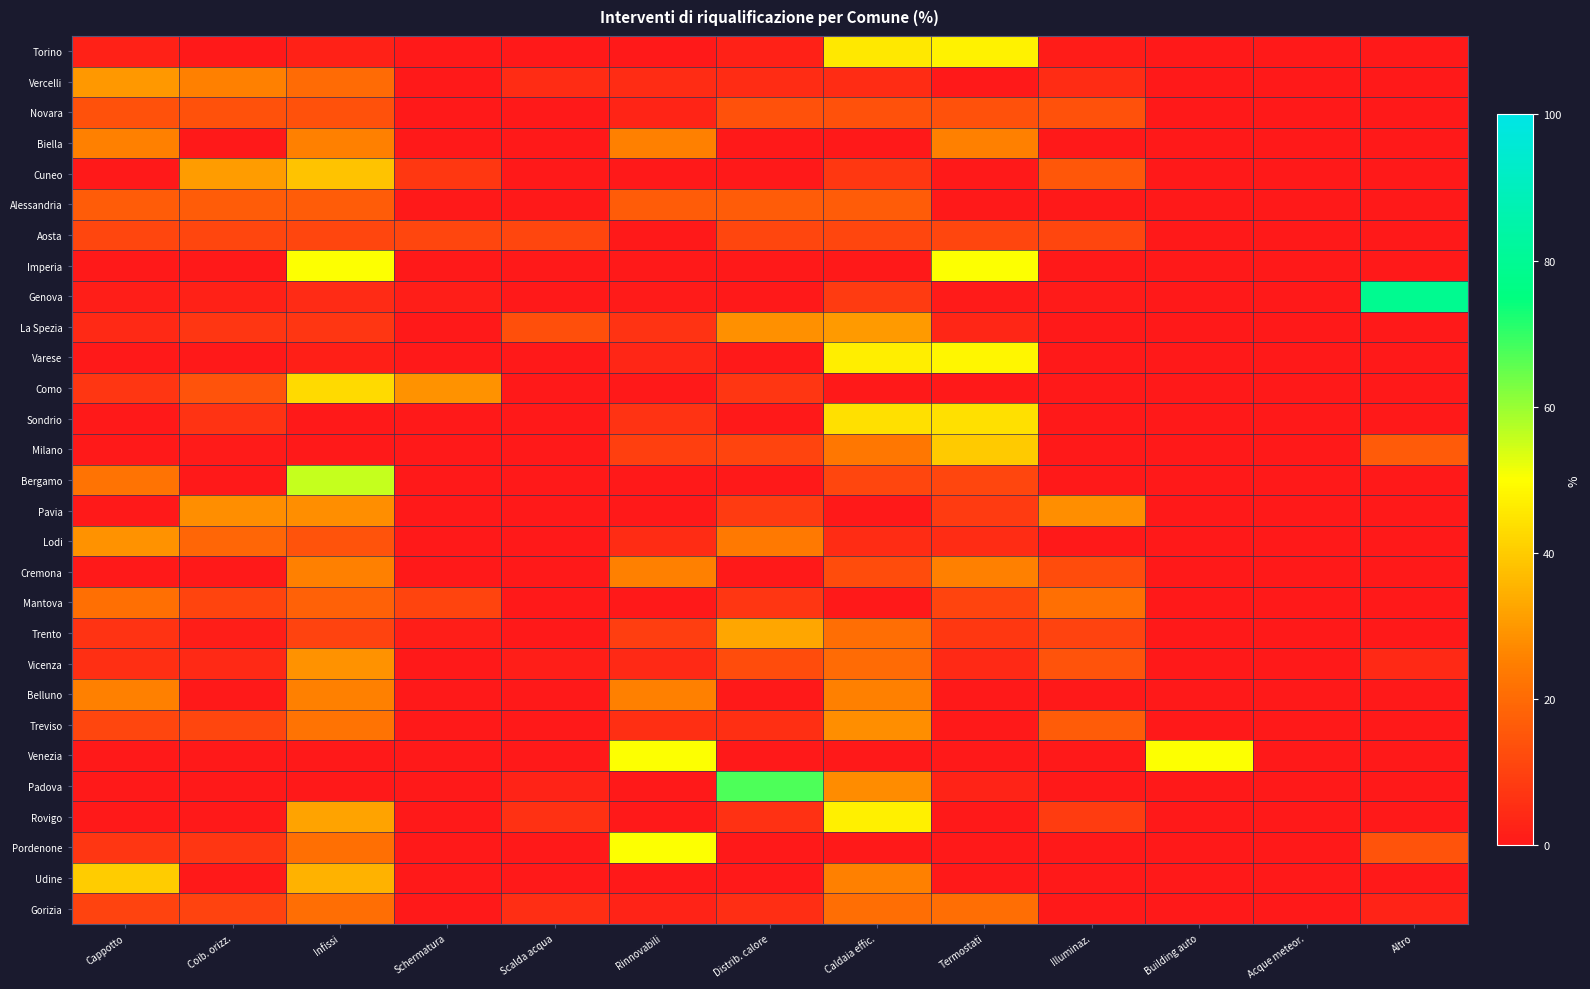

Reading right to left, extract all data points from this chart.

Torino: Altro=0.0	Acque meteor.=0.0	Building auto=0.0	Illuminaz.=0.8	Termostati=47.6	Caldaia effic.=45.6	Distrib. calore=2.0	Rinnovabili=0.0	Scalda acqua=0.0	Schermatura=0.0	Infissi=2.0	Coib. orizz.=0.0	Cappotto=2.0
Vercelli: Altro=0.0	Acque meteor.=0.0	Building auto=0.0	Illuminaz.=5.0	Termostati=0.0	Caldaia effic.=5.0	Distrib. calore=5.0	Rinnovabili=5.0	Scalda acqua=5.0	Schermatura=0.0	Infissi=20.0	Coib. orizz.=25.0	Cappotto=30.0
Novara: Altro=0.0	Acque meteor.=0.0	Building auto=0.0	Illuminaz.=13.9	Termostati=13.9	Caldaia effic.=13.9	Distrib. calore=13.9	Rinnovabili=2.8	Scalda acqua=0.0	Schermatura=0.0	Infissi=13.9	Coib. orizz.=13.9	Cappotto=13.9
Biella: Altro=0.0	Acque meteor.=0.0	Building auto=0.0	Illuminaz.=0.0	Termostati=25.0	Caldaia effic.=0.0	Distrib. calore=0.0	Rinnovabili=25.0	Scalda acqua=0.0	Schermatura=0.0	Infissi=25.0	Coib. orizz.=0.0	Cappotto=25.0
Cuneo: Altro=0.0	Acque meteor.=0.0	Building auto=0.0	Illuminaz.=15.4	Termostati=0.0	Caldaia effic.=7.7	Distrib. calore=0.0	Rinnovabili=0.0	Scalda acqua=0.0	Schermatura=7.7	Infissi=38.5	Coib. orizz.=30.8	Cappotto=0.0
Alessandria: Altro=0.0	Acque meteor.=0.0	Building auto=0.0	Illuminaz.=0.0	Termostati=0.0	Caldaia effic.=16.7	Distrib. calore=16.7	Rinnovabili=16.7	Scalda acqua=0.0	Schermatura=0.0	Infissi=16.7	Coib. orizz.=16.7	Cappotto=16.7
Aosta: Altro=0.0	Acque meteor.=0.0	Building auto=0.0	Illuminaz.=11.1	Termostati=11.1	Caldaia effic.=11.1	Distrib. calore=11.1	Rinnovabili=0.0	Scalda acqua=11.1	Schermatura=11.1	Infissi=11.1	Coib. orizz.=11.1	Cappotto=11.1
Imperia: Altro=0.0	Acque meteor.=0.0	Building auto=0.0	Illuminaz.=0.0	Termostati=50.0	Caldaia effic.=0.0	Distrib. calore=0.0	Rinnovabili=0.0	Scalda acqua=0.0	Schermatura=0.0	Infissi=50.0	Coib. orizz.=0.0	Cappotto=0.0
Genova: Altro=79.1	Acque meteor.=0.0	Building auto=0.0	Illuminaz.=0.8	Termostati=0.8	Caldaia effic.=8.5	Distrib. calore=0.0	Rinnovabili=0.8	Scalda acqua=0.0	Schermatura=1.6	Infissi=4.7	Coib. orizz.=2.3	Cappotto=1.6
La Spezia: Altro=0.0	Acque meteor.=0.0	Building auto=0.0	Illuminaz.=0.0	Termostati=3.1	Caldaia effic.=30.2	Distrib. calore=28.1	Rinnovabili=6.2	Scalda acqua=13.5	Schermatura=0.0	Infissi=7.3	Coib. orizz.=7.3	Cappotto=4.2
Varese: Altro=0.0	Acque meteor.=0.0	Building auto=0.0	Illuminaz.=0.0	Termostati=48.4	Caldaia effic.=46.8	Distrib. calore=0.0	Rinnovabili=3.2	Scalda acqua=0.0	Schermatura=0.0	Infissi=1.6	Coib. orizz.=0.0	Cappotto=0.0
Como: Altro=0.0	Acque meteor.=0.0	Building auto=0.0	Illuminaz.=0.0	Termostati=0.0	Caldaia effic.=0.0	Distrib. calore=7.1	Rinnovabili=0.0	Scalda acqua=0.0	Schermatura=28.6	Infissi=42.9	Coib. orizz.=14.3	Cappotto=7.1
Sondrio: Altro=0.0	Acque meteor.=0.0	Building auto=0.0	Illuminaz.=0.0	Termostati=43.8	Caldaia effic.=43.8	Distrib. calore=0.0	Rinnovabili=6.2	Scalda acqua=0.0	Schermatura=0.0	Infissi=0.0	Coib. orizz.=6.2	Cappotto=0.0
Milano: Altro=16.2	Acque meteor.=0.0	Building auto=0.0	Illuminaz.=0.0	Termostati=39.5	Caldaia effic.=23.2	Distrib. calore=10.8	Rinnovabili=9.7	Scalda acqua=0.0	Schermatura=0.0	Infissi=0.0	Coib. orizz.=0.5	Cappotto=0.0
Bergamo: Altro=0.0	Acque meteor.=0.0	Building auto=0.0	Illuminaz.=0.0	Termostati=11.1	Caldaia effic.=11.1	Distrib. calore=0.0	Rinnovabili=0.0	Scalda acqua=0.0	Schermatura=0.0	Infissi=55.6	Coib. orizz.=0.0	Cappotto=22.2
Pavia: Altro=0.0	Acque meteor.=0.0	Building auto=0.0	Illuminaz.=27.8	Termostati=8.3	Caldaia effic.=0.0	Distrib. calore=8.3	Rinnovabili=0.0	Scalda acqua=0.0	Schermatura=0.0	Infissi=27.8	Coib. orizz.=27.8	Cappotto=0.0
Lodi: Altro=0.0	Acque meteor.=0.0	Building auto=0.0	Illuminaz.=0.0	Termostati=4.8	Caldaia effic.=4.8	Distrib. calore=23.8	Rinnovabili=4.8	Scalda acqua=0.0	Schermatura=0.0	Infissi=14.3	Coib. orizz.=19.0	Cappotto=28.6
Cremona: Altro=0.0	Acque meteor.=0.0	Building auto=0.0	Illuminaz.=12.5	Termostati=25.0	Caldaia effic.=12.5	Distrib. calore=0.0	Rinnovabili=25.0	Scalda acqua=0.0	Schermatura=0.0	Infissi=25.0	Coib. orizz.=0.0	Cappotto=0.0
Mantova: Altro=0.0	Acque meteor.=0.0	Building auto=0.0	Illuminaz.=21.4	Termostati=10.7	Caldaia effic.=0.0	Distrib. calore=7.1	Rinnovabili=0.0	Scalda acqua=0.0	Schermatura=10.7	Infissi=17.9	Coib. orizz.=10.7	Cappotto=21.4
Trento: Altro=0.0	Acque meteor.=0.0	Building auto=0.0	Illuminaz.=10.4	Termostati=7.8	Caldaia effic.=20.8	Distrib. calore=32.5	Rinnovabili=9.1	Scalda acqua=0.0	Schermatura=1.3	Infissi=10.4	Coib. orizz.=1.3	Cappotto=6.5
Vicenza: Altro=4.3	Acque meteor.=0.0	Building auto=0.0	Illuminaz.=14.3	Termostati=4.3	Caldaia effic.=20.0	Distrib. calore=12.9	Rinnovabili=4.3	Scalda acqua=1.4	Schermatura=0.0	Infissi=28.6	Coib. orizz.=4.3	Cappotto=5.7
Belluno: Altro=0.0	Acque meteor.=0.0	Building auto=0.0	Illuminaz.=0.0	Termostati=0.0	Caldaia effic.=25.0	Distrib. calore=0.0	Rinnovabili=25.0	Scalda acqua=0.0	Schermatura=0.0	Infissi=25.0	Coib. orizz.=0.0	Cappotto=25.0
Treviso: Altro=0.0	Acque meteor.=0.0	Building auto=0.0	Illuminaz.=16.7	Termostati=0.0	Caldaia effic.=27.8	Distrib. calore=5.6	Rinnovabili=5.6	Scalda acqua=0.0	Schermatura=0.0	Infissi=22.2	Coib. orizz.=11.1	Cappotto=11.1
Venezia: Altro=0.0	Acque meteor.=0.0	Building auto=50.0	Illuminaz.=0.0	Termostati=0.0	Caldaia effic.=0.0	Distrib. calore=0.0	Rinnovabili=50.0	Scalda acqua=0.0	Schermatura=0.0	Infissi=0.0	Coib. orizz.=0.0	Cappotto=0.0
Padova: Altro=0.0	Acque meteor.=0.0	Building auto=0.0	Illuminaz.=0.0	Termostati=2.5	Caldaia effic.=27.5	Distrib. calore=67.5	Rinnovabili=0.0	Scalda acqua=2.5	Schermatura=0.0	Infissi=0.0	Coib. orizz.=0.0	Cappotto=0.0
Rovigo: Altro=0.0	Acque meteor.=0.0	Building auto=0.0	Illuminaz.=8.8	Termostati=0.0	Caldaia effic.=47.1	Distrib. calore=5.9	Rinnovabili=0.0	Scalda acqua=5.9	Schermatura=0.0	Infissi=32.4	Coib. orizz.=0.0	Cappotto=0.0
Pordenone: Altro=14.3	Acque meteor.=0.0	Building auto=0.0	Illuminaz.=0.0	Termostati=0.0	Caldaia effic.=0.0	Distrib. calore=0.0	Rinnovabili=50.0	Scalda acqua=0.0	Schermatura=0.0	Infissi=21.4	Coib. orizz.=7.1	Cappotto=7.1
Udine: Altro=0.0	Acque meteor.=0.0	Building auto=0.0	Illuminaz.=0.0	Termostati=0.0	Caldaia effic.=25.0	Distrib. calore=0.0	Rinnovabili=0.0	Scalda acqua=0.0	Schermatura=0.0	Infissi=35.0	Coib. orizz.=0.0	Cappotto=40.0
Gorizia: Altro=2.6	Acque meteor.=0.0	Building auto=0.0	Illuminaz.=0.0	Termostati=21.1	Caldaia effic.=21.1	Distrib. calore=5.3	Rinnovabili=2.6	Scalda acqua=5.3	Schermatura=0.0	Infissi=21.1	Coib. orizz.=10.5	Cappotto=10.5